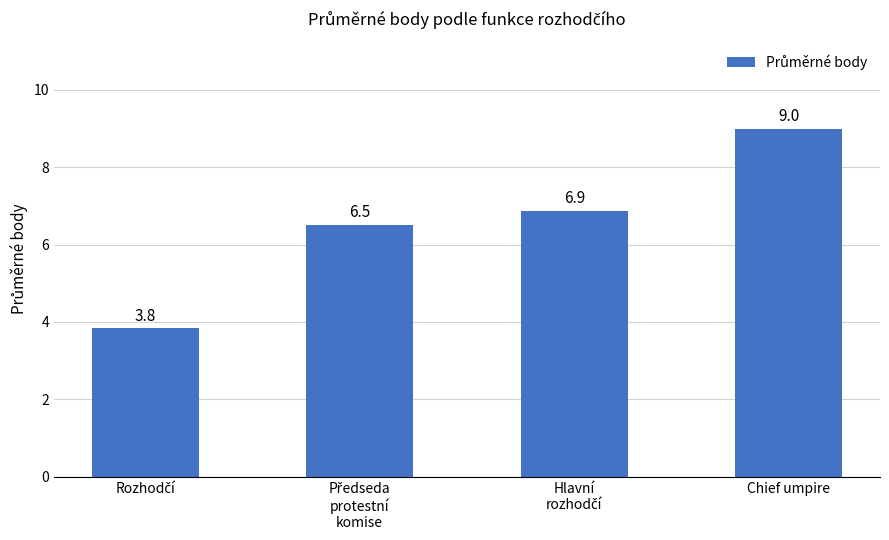

What is the greatest value displayed?

9.0